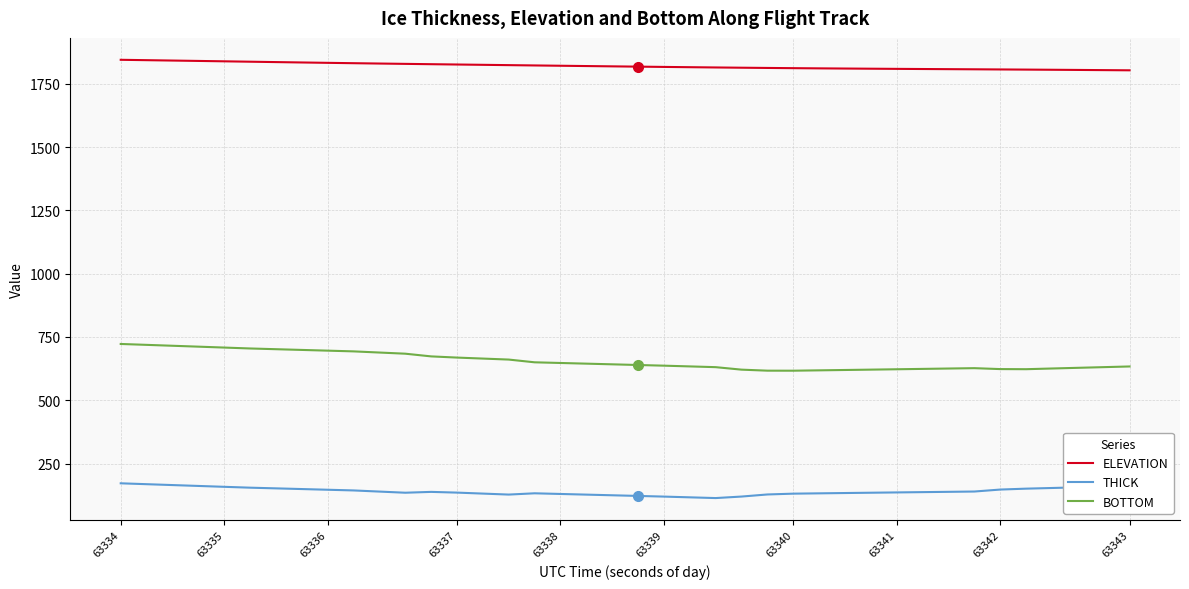

Which series has the largest total across all categories?

ELEVATION